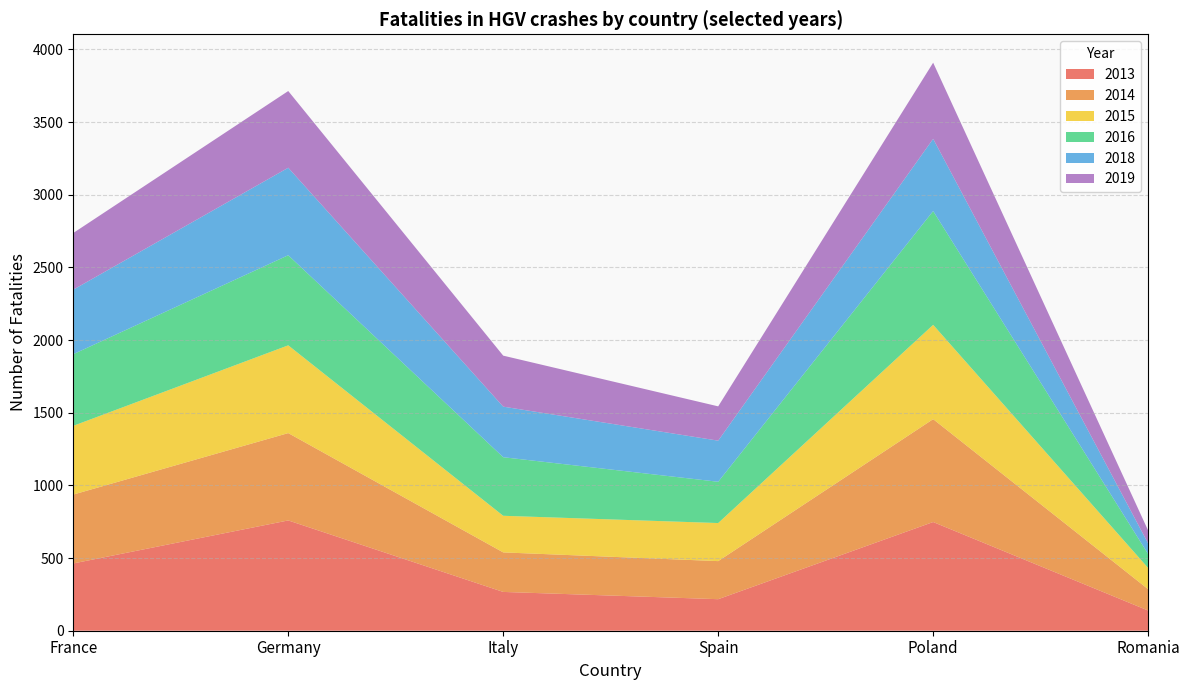

What is the total value across all series at France?

2737